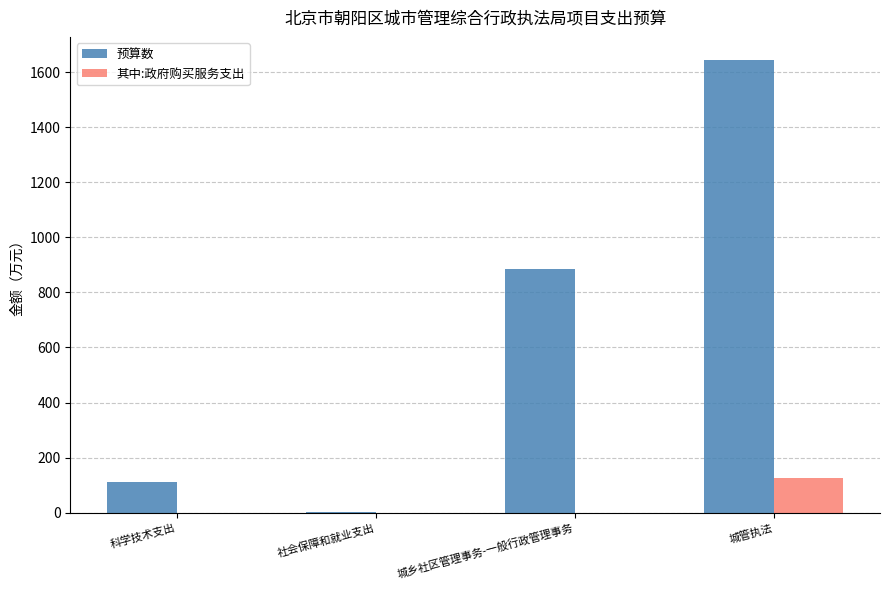

How many values in the 预算数 series exceed 884?

2